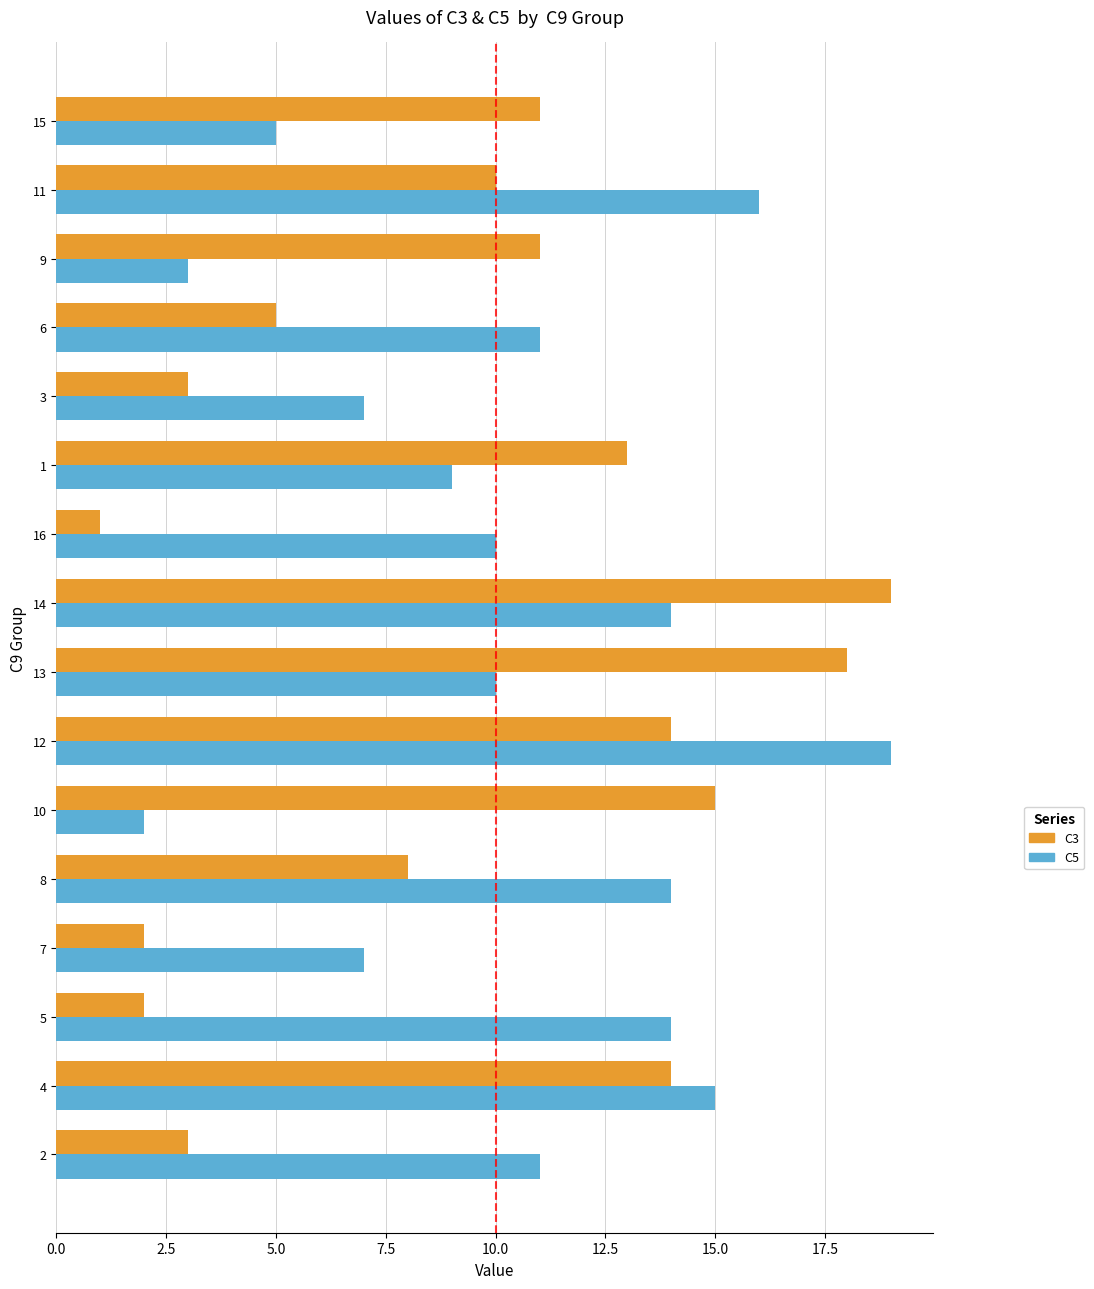

What is the difference between the highest and lowest values at 12?

5